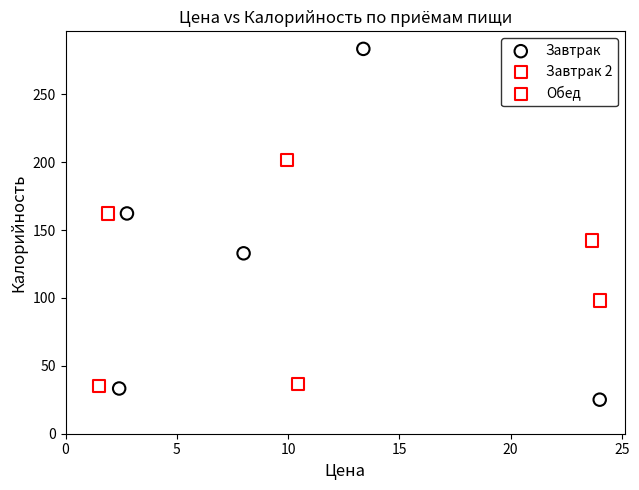

Which series contains the lowest Y value?

Завтрак